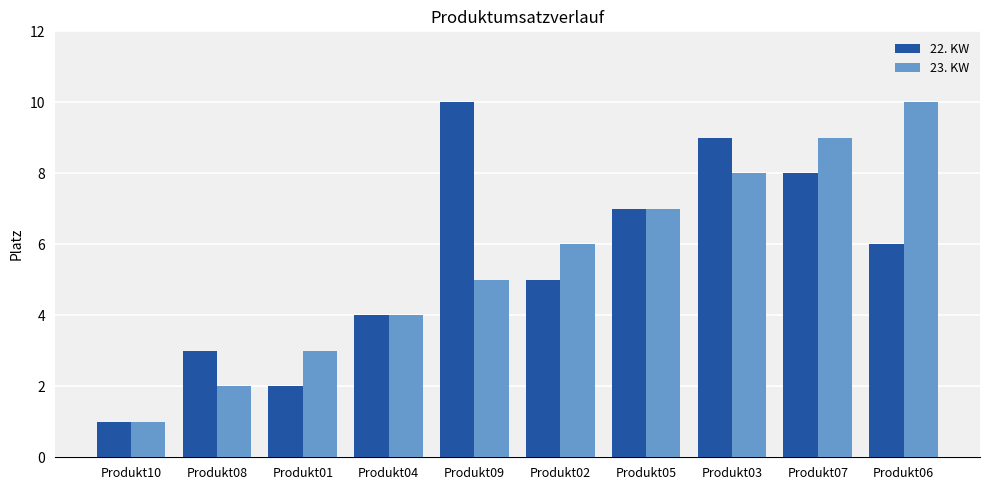

Is it true that 22. KW equals 2 at Produkt01?

True